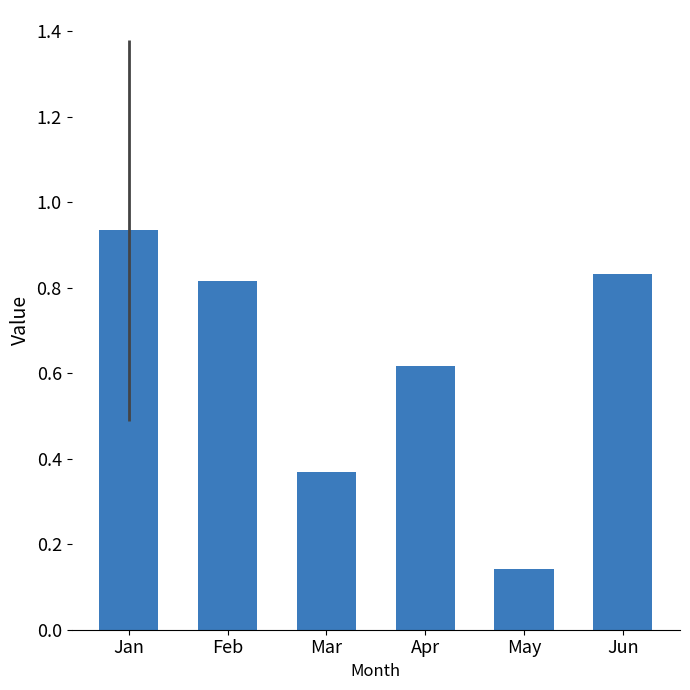

At which category does the chart reach its minimum across all series?

May